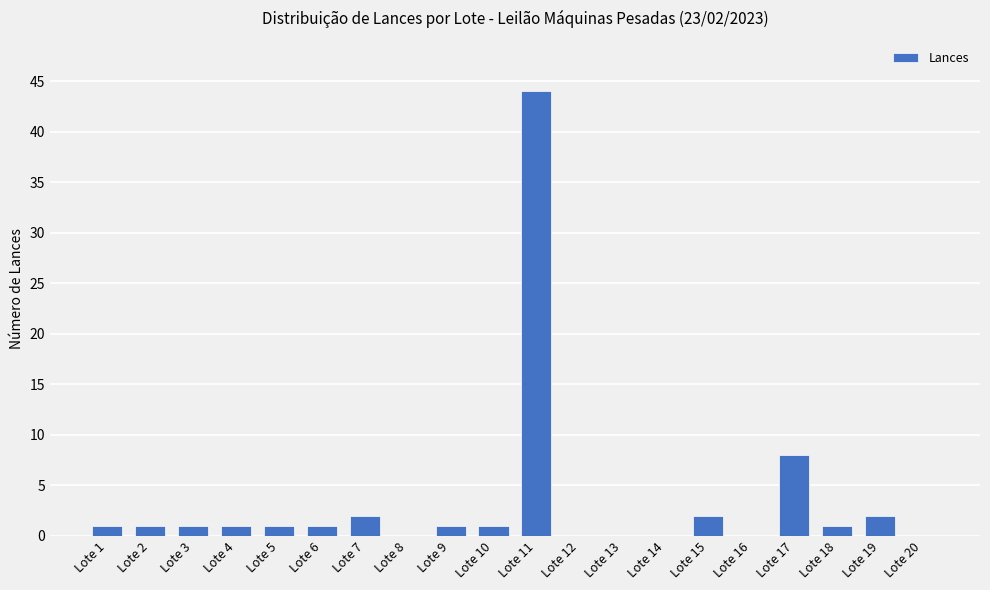

Reading left to right, what are all the values shown in this chart?

1	1	1	1	1	1	2	0	1	1	44	0	0	0	2	0	8	1	2	0